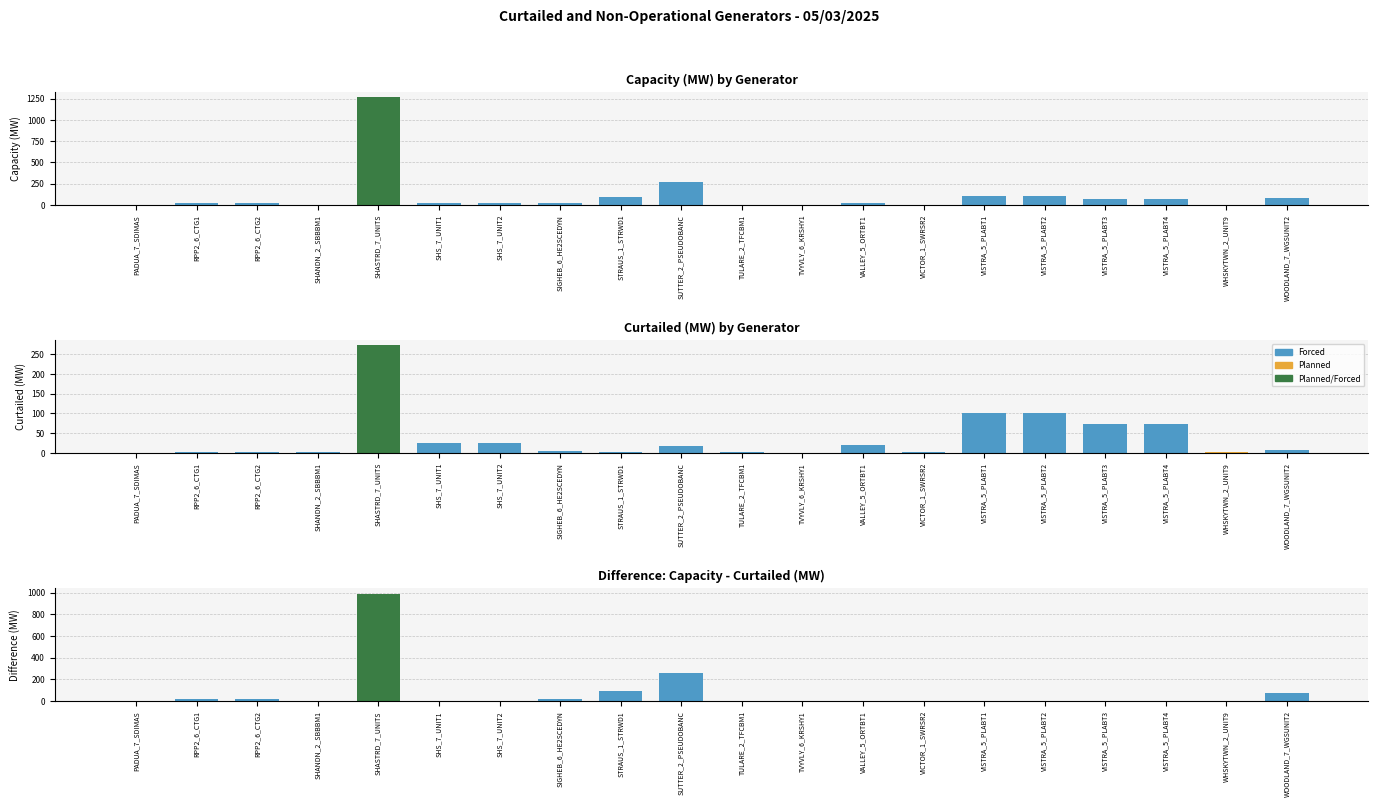

Where is Curtailed (MW) nearest to the value 136?

VISTRA_5_PLABT1